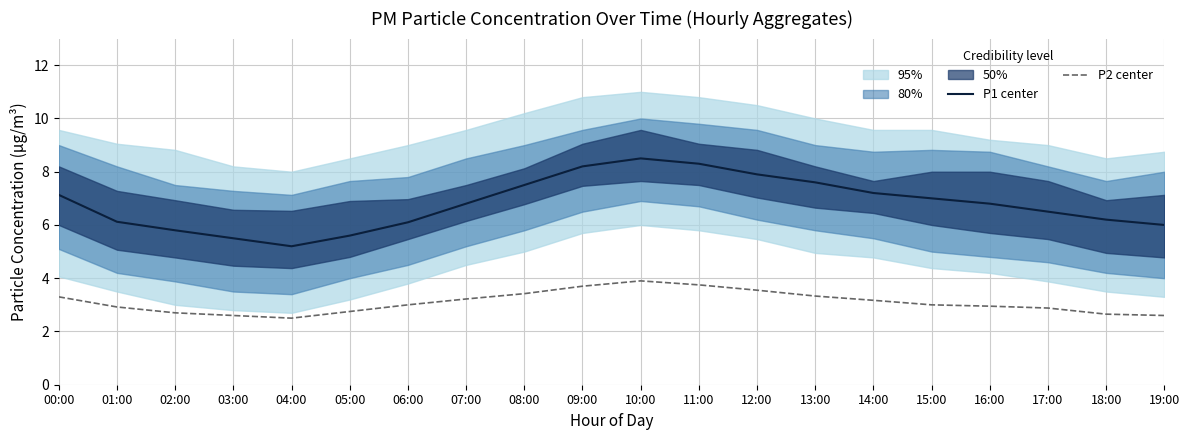

Which series changed the most between 10:00 and 11:00?

P1 center